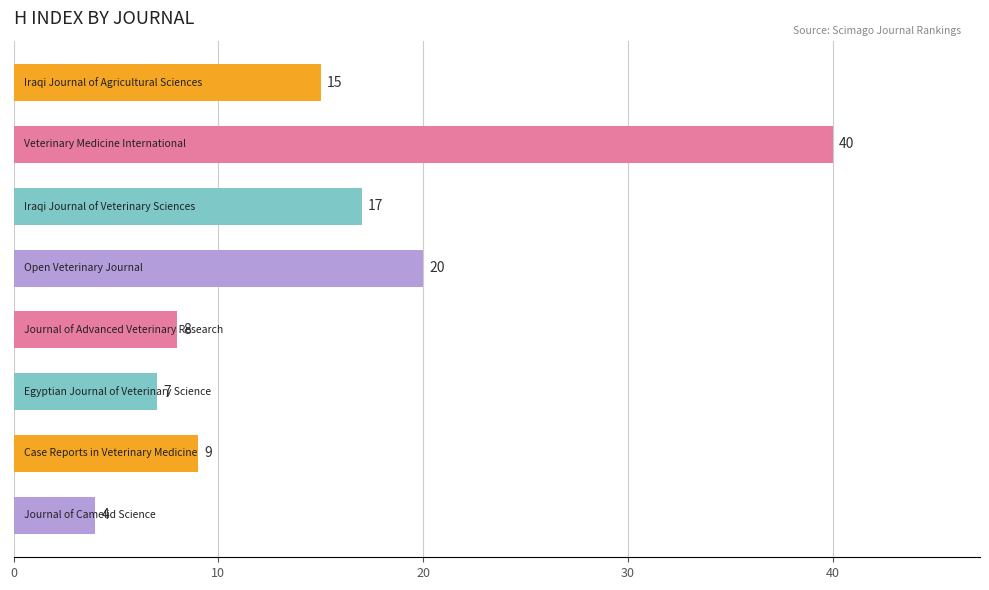

What is the greatest value displayed?

40